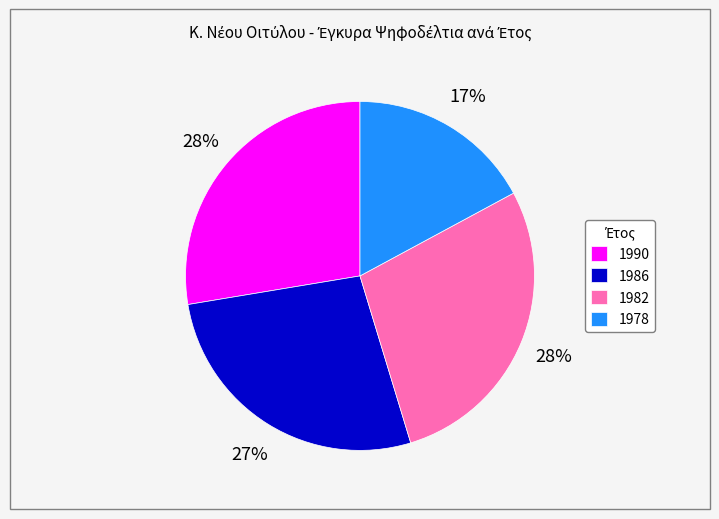

Approximately how many times larger is the value at 1990 compared to 1982?

1.0